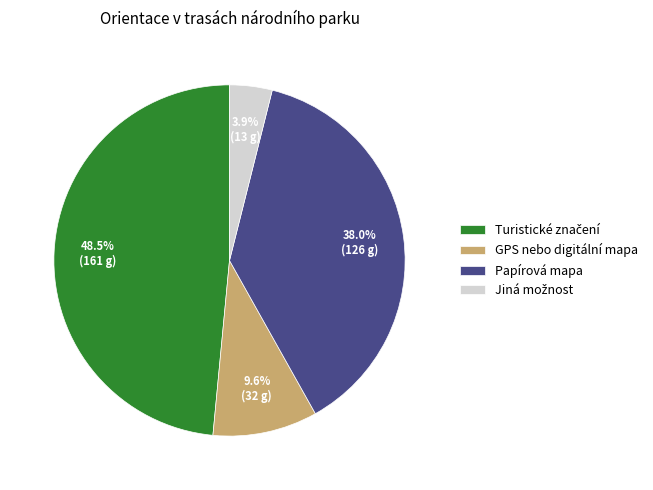

To the nearest percent, what portion does GPS nebo digitální mapa represent?

10%